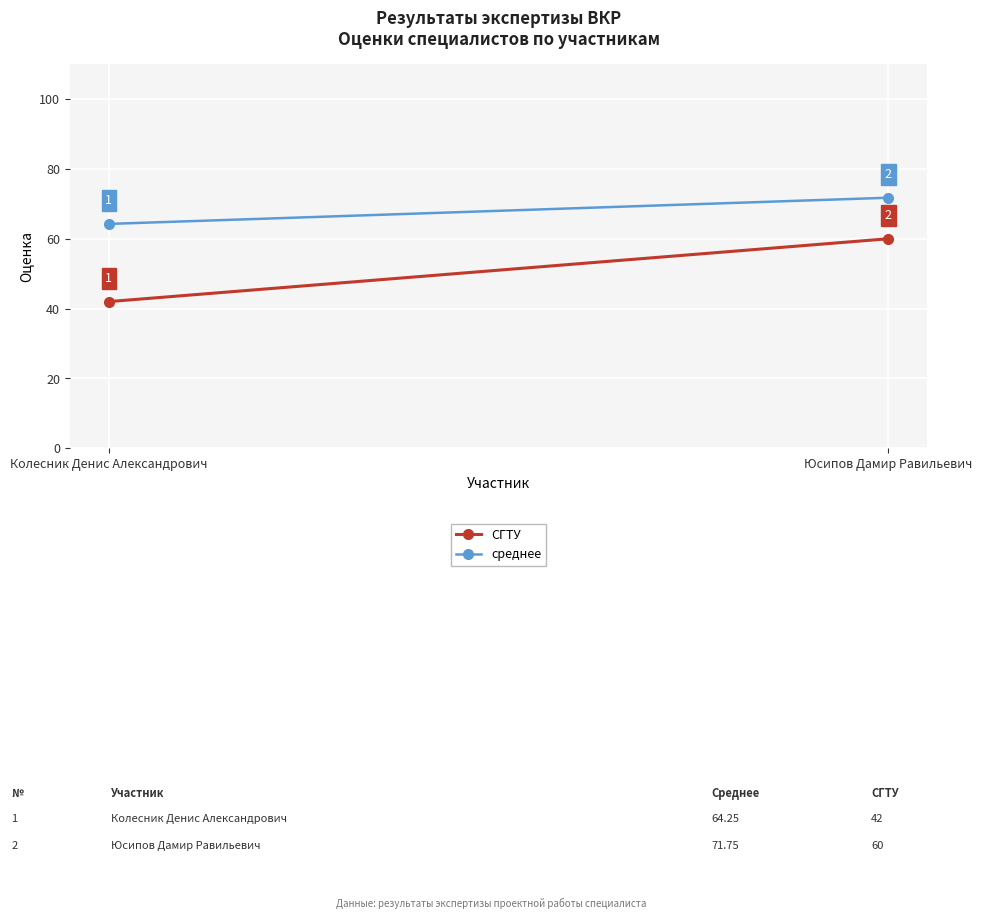

What position from the right is Юсипов Дамир Равильевич?

1